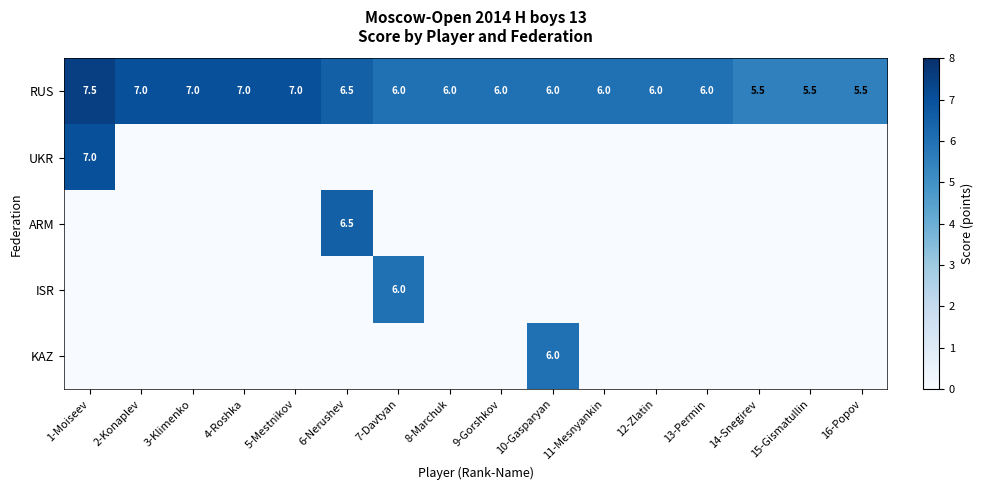

Between 15-Gismatullin and 1-Moiseev, which is larger?

1-Moiseev